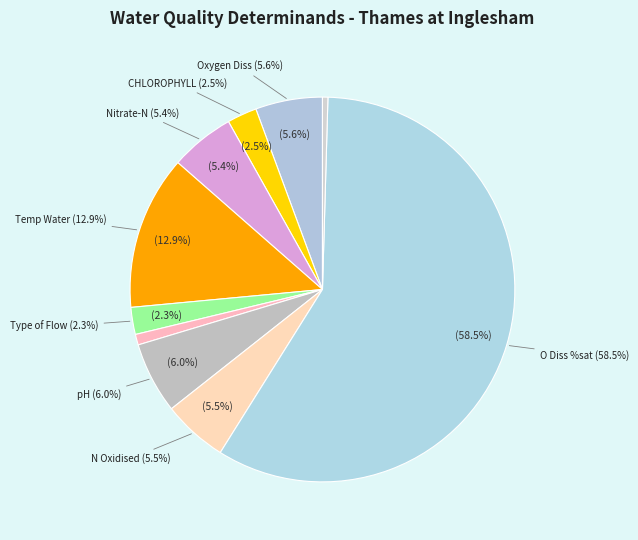

Which has a higher value, N Oxidised (mg/l) or CHLOROPHYLL (ug/l)?

N Oxidised (mg/l)